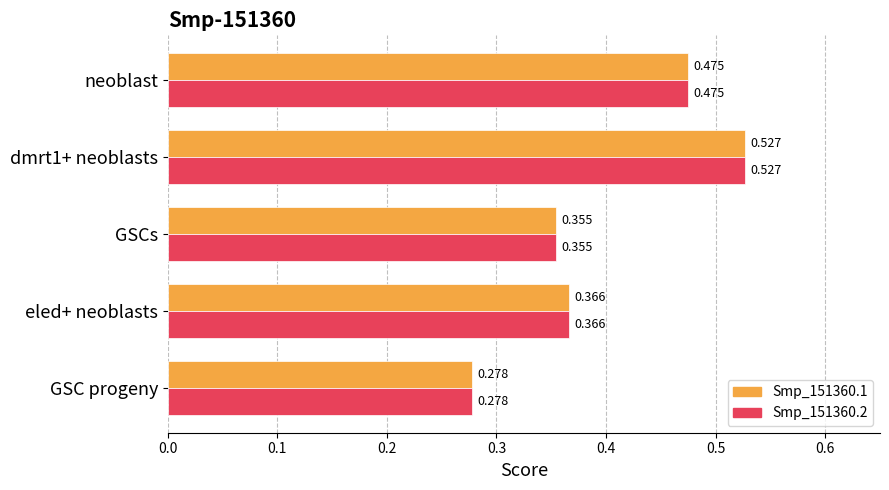

Where is Smp_151360.1 nearest to the value 0?

GSC progeny